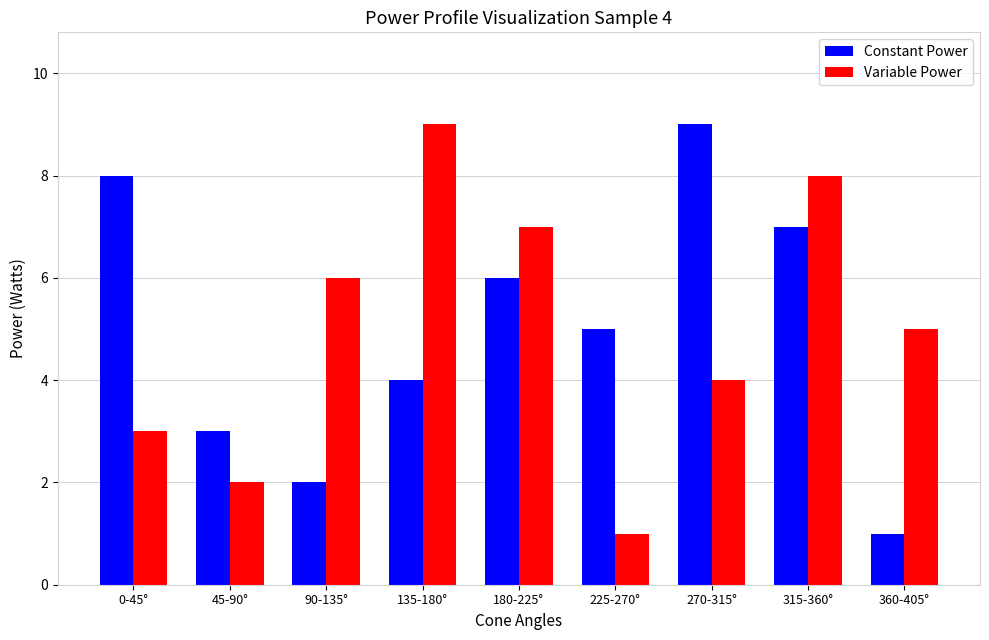

How many data points does each series have?

9